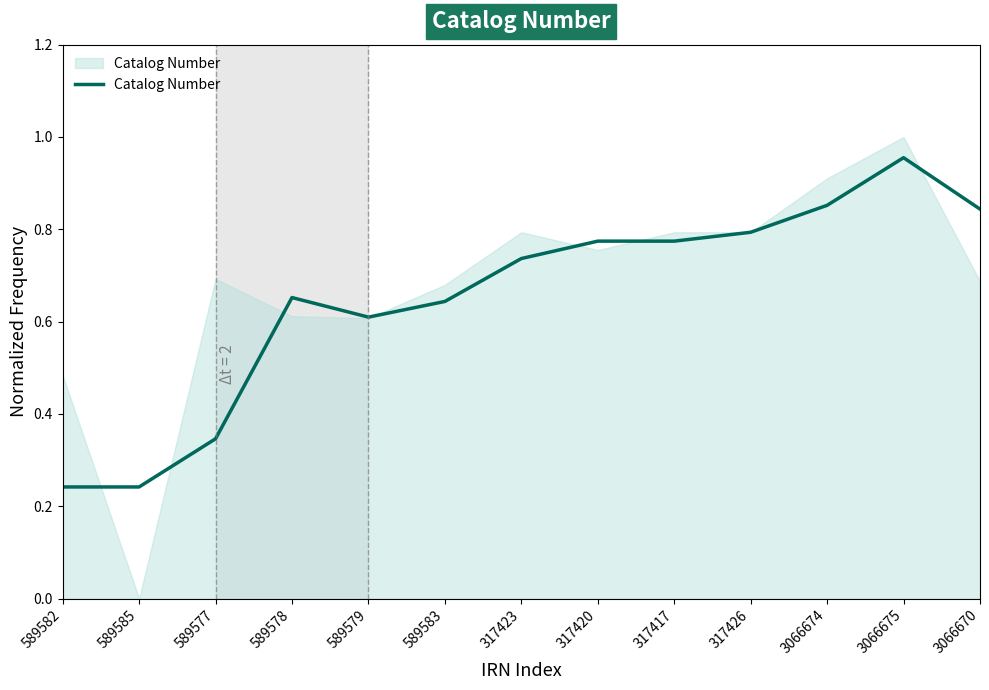

What position from the left is 317426?

10